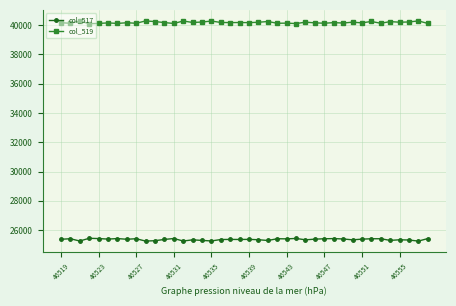

True or false: col_519 has more than 2 interior local peaks.

True